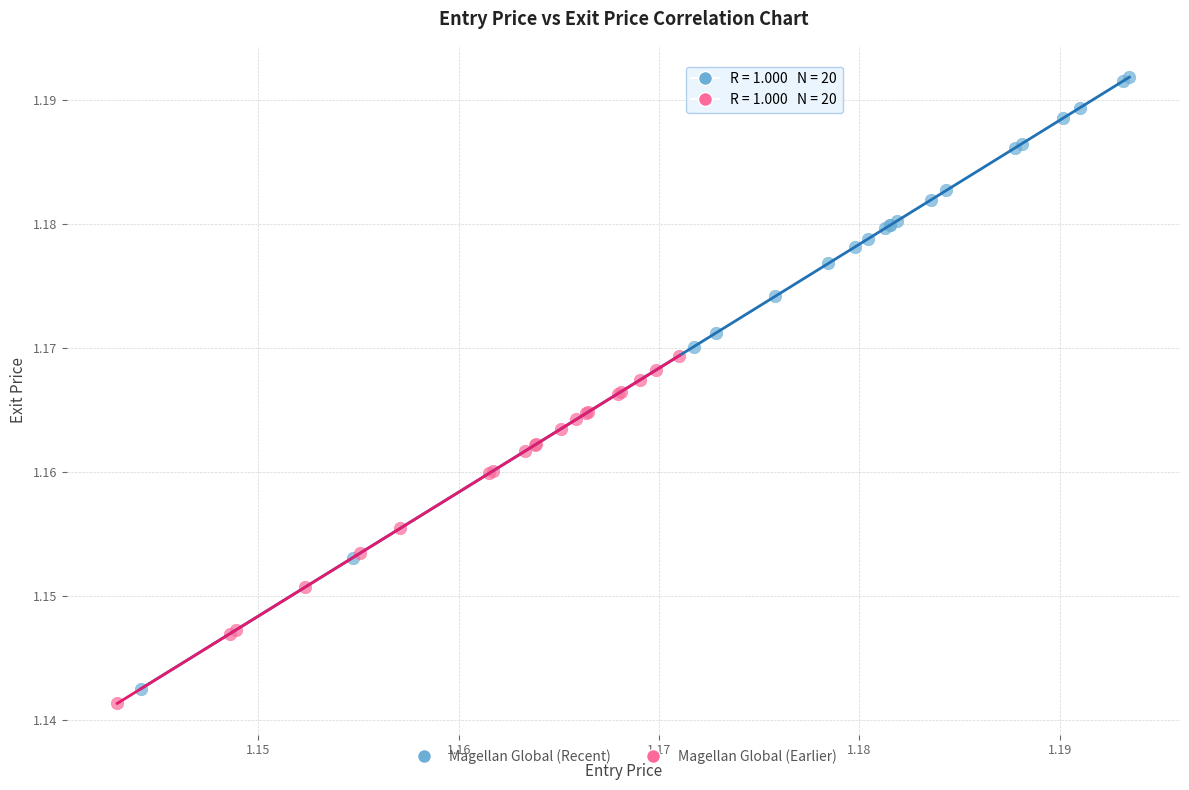

Which series contains the highest Y value?

Magellan Global (Recent)